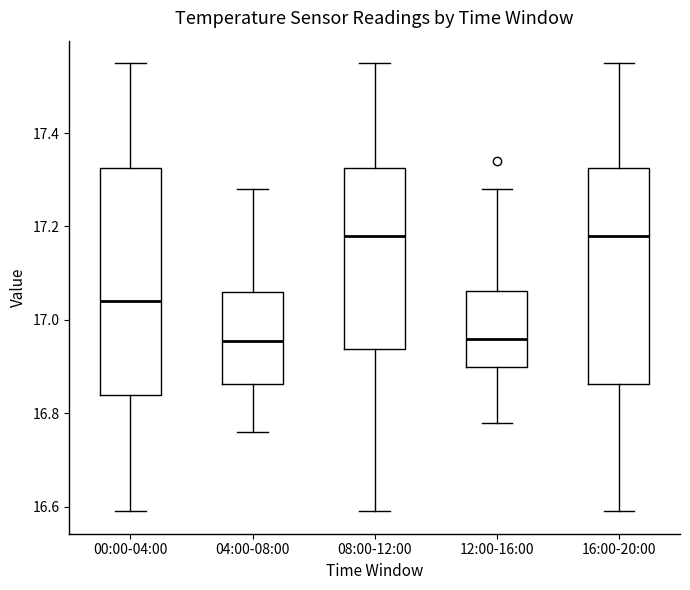

Reading left to right, transcribe this box plot: for each box, give where its median line is, the range the box spans, and where its two whiskers end, as read against the y-axis. The values are not printed on the chart, so give them approximately, as read against the axis.

00:00-04:00: median 17.04, box 16.84 to 17.32, whiskers 16.60 to 17.56
04:00-08:00: median 16.96, box 16.86 to 17.06, whiskers 16.76 to 17.28
08:00-12:00: median 17.18, box 16.94 to 17.32, whiskers 16.60 to 17.56
12:00-16:00: median 16.96, box 16.90 to 17.06, whiskers 16.78 to 17.28
16:00-20:00: median 17.18, box 16.86 to 17.32, whiskers 16.60 to 17.56